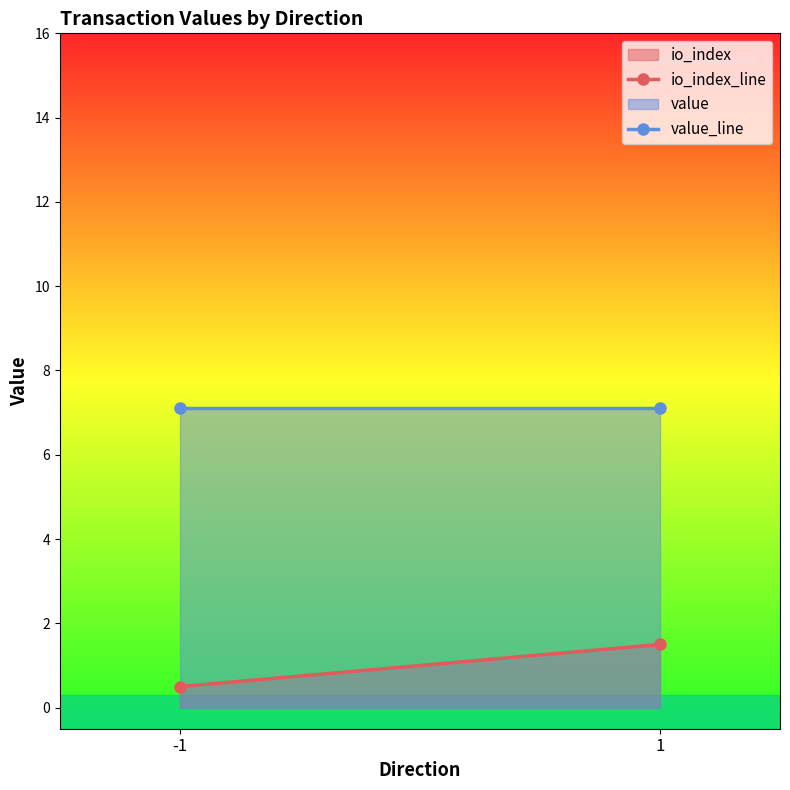

The value series shows 9.3 at -1. True or false?

False